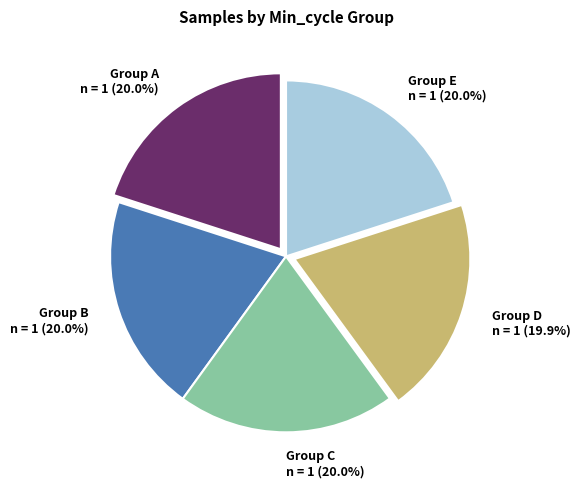

What is the ratio of the value at Group E n = 1 (20.0%) to the value at Group B n = 1 (20.0%)?

1.0